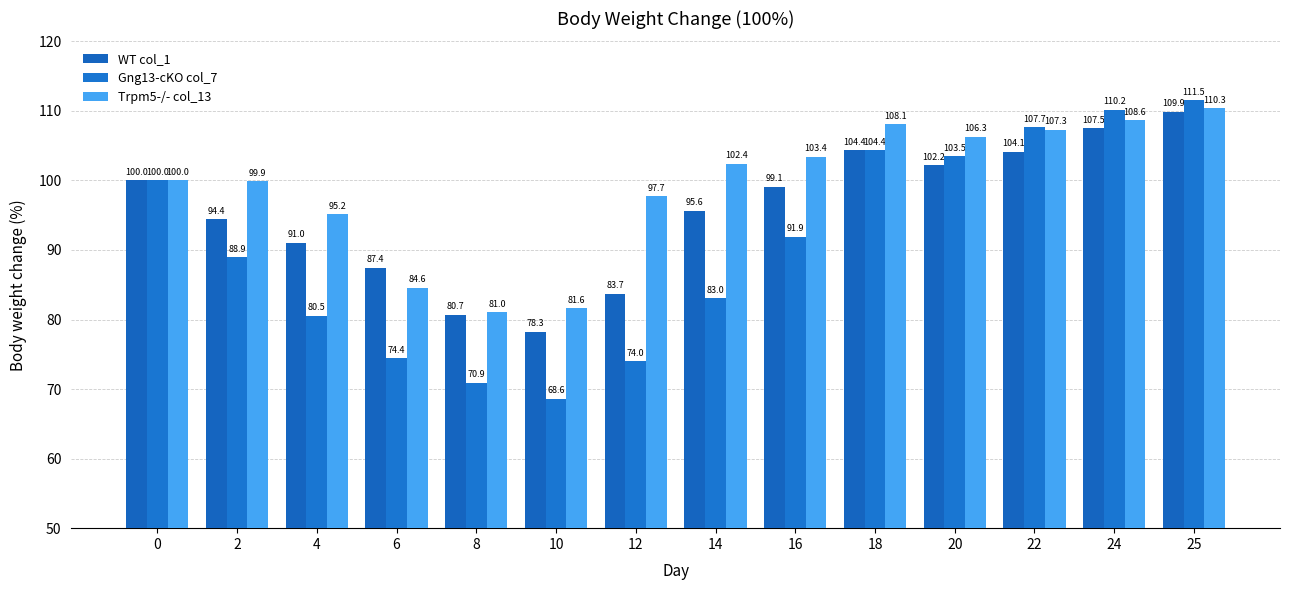

True or false: Gng13-cKO col_7 has a value of 193.2 at 22.

False